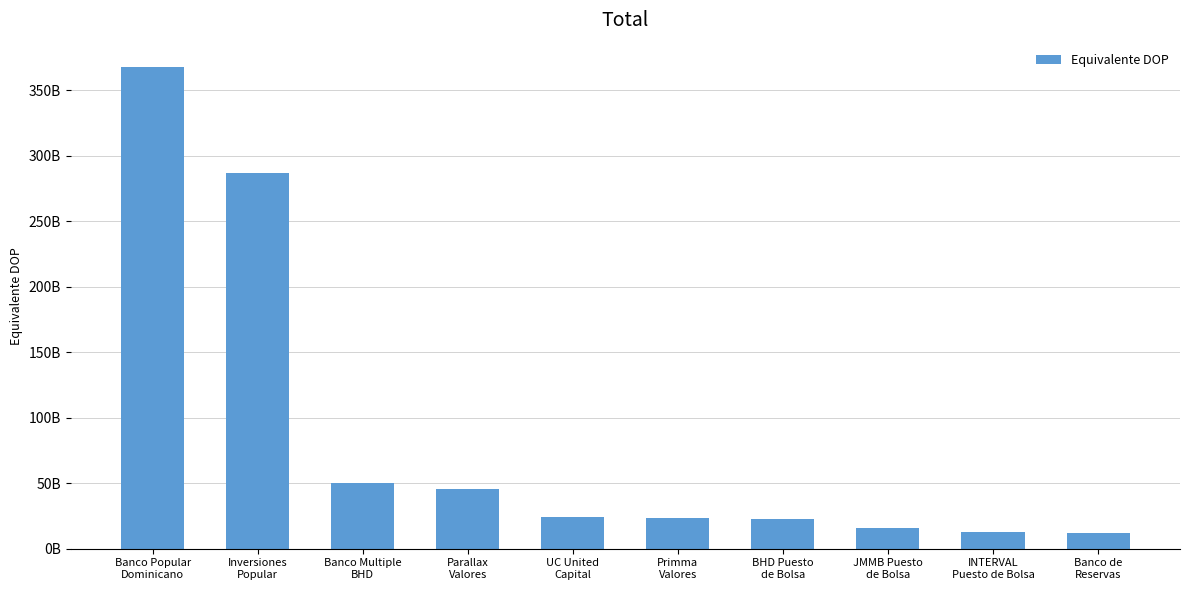

True or false: the data shows 20443110893.5 at JMMB Puesto
de Bolsa.

False